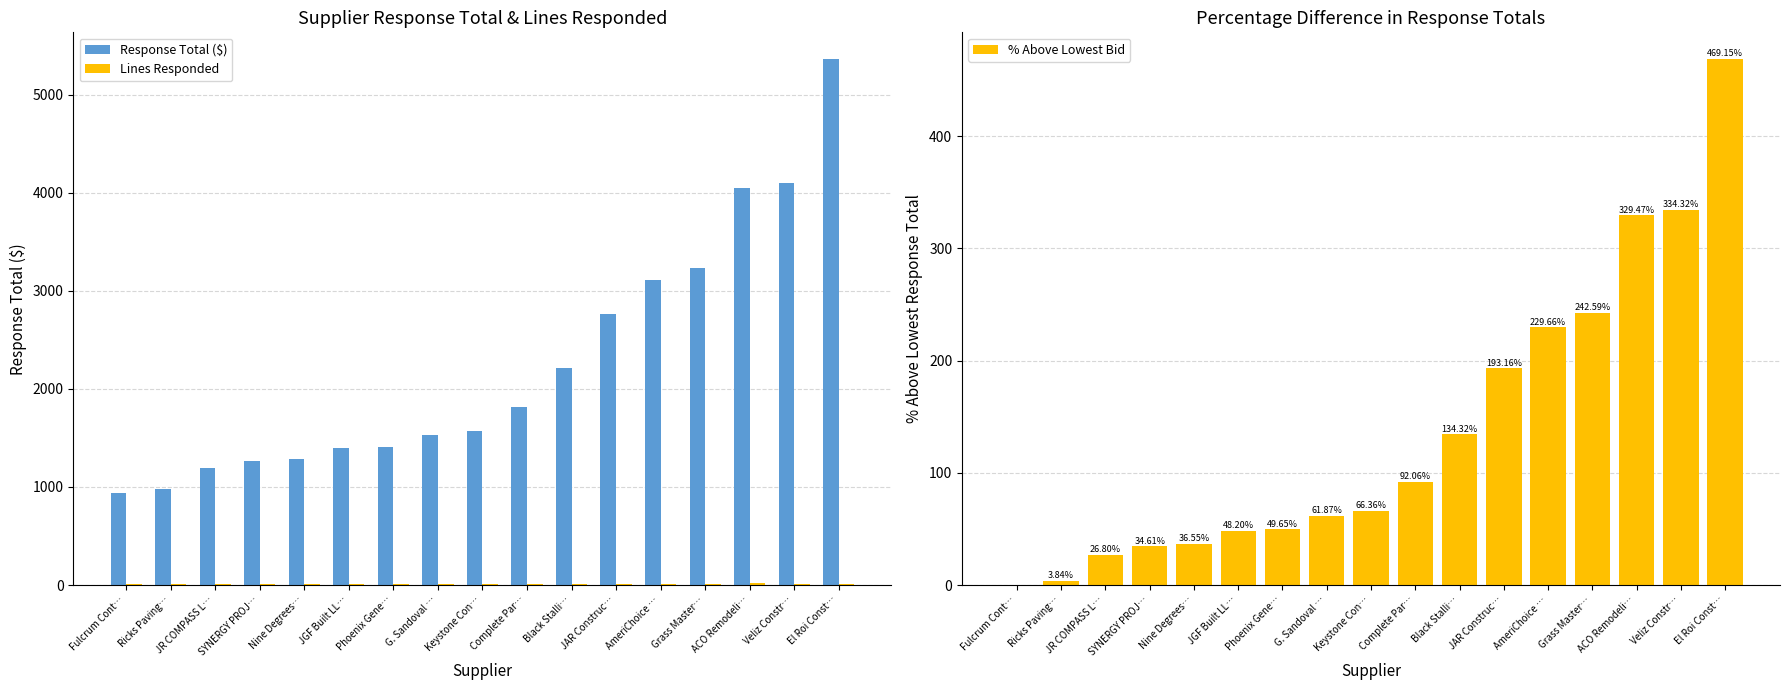

The Lines Responded series shows 25.6 at Phoenix Gene…. True or false?

False